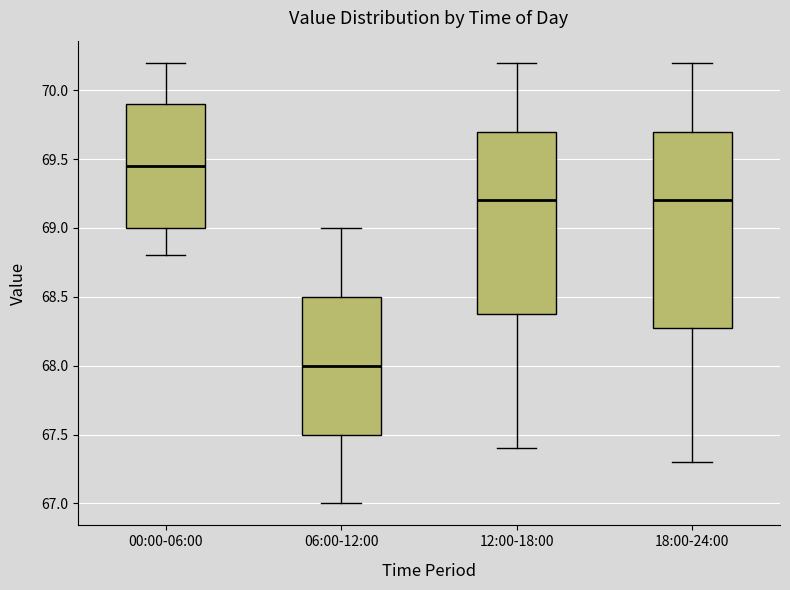

Which box is the tallest, from its lower edge to its upper edge?

18:00-24:00